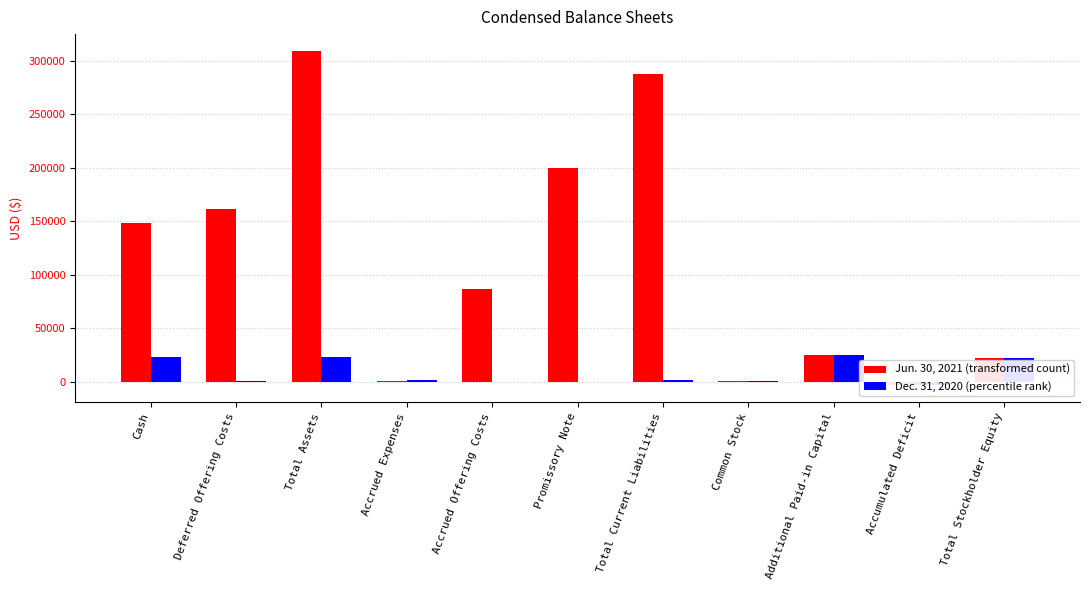

How many values in Jun. 30, 2021 are above zero?

10